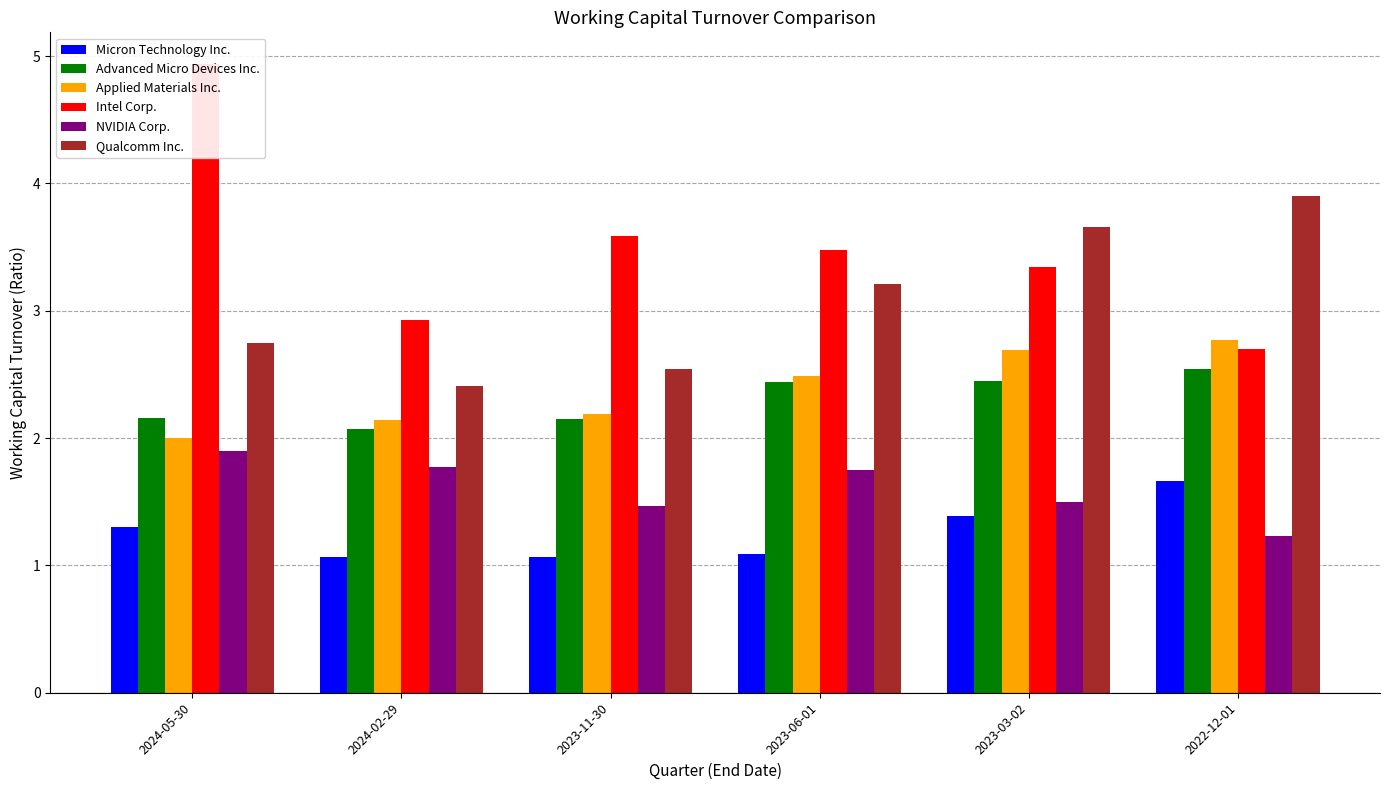

At which category is the sum across all series the highest?

2024-05-30